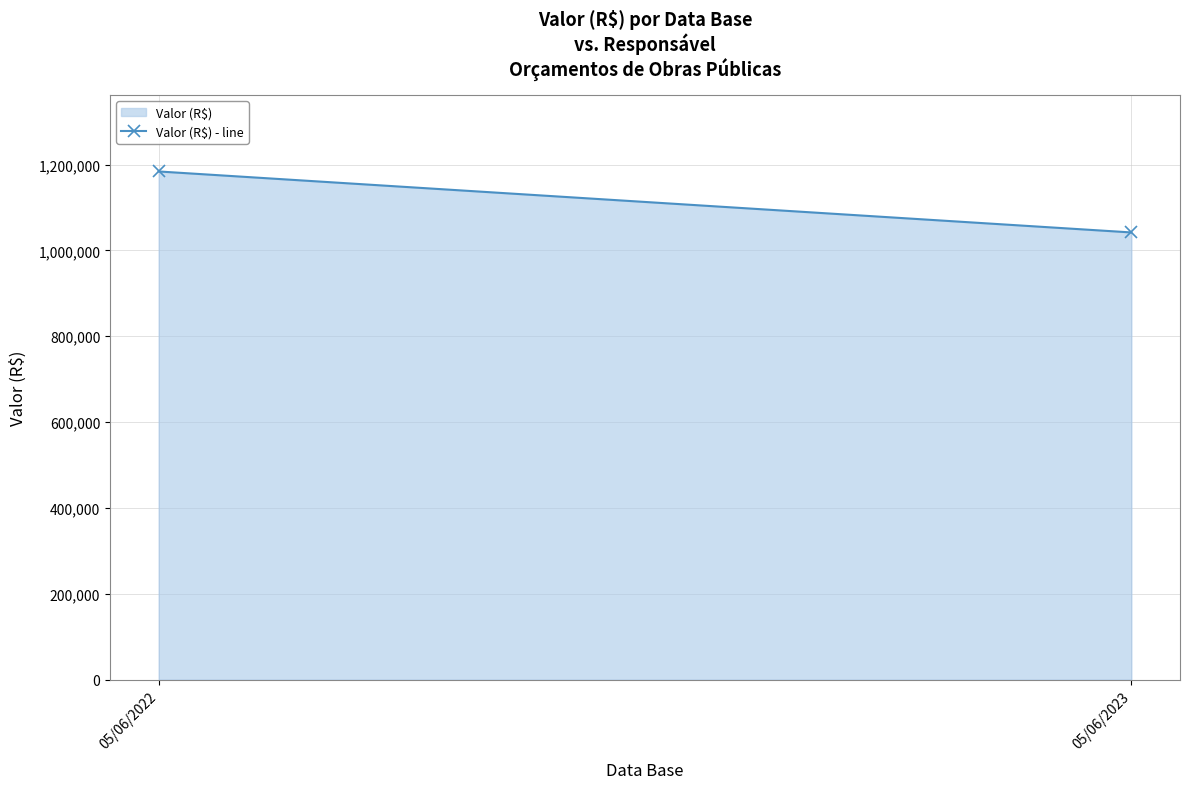

What is the difference between the maximum and minimum values?

142073.1